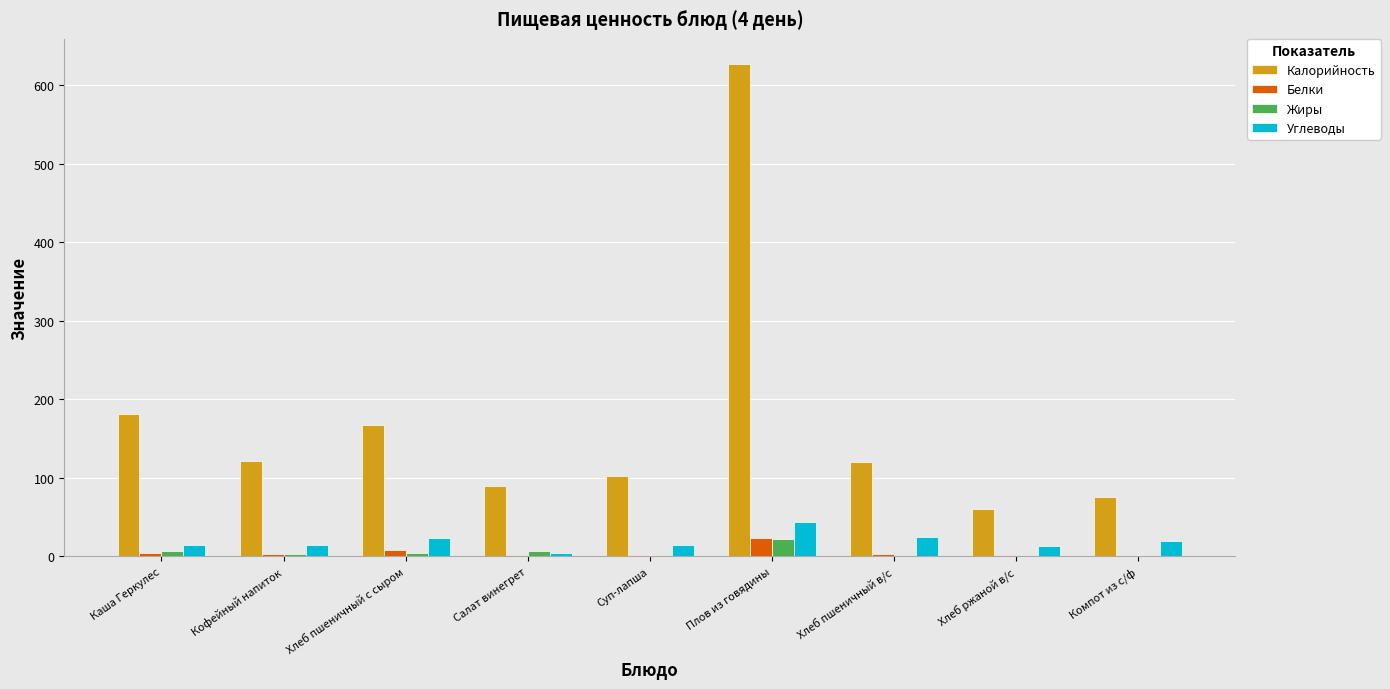

Which series changed the most between Плов из говядины and Компот из с/ф?

Калорийность